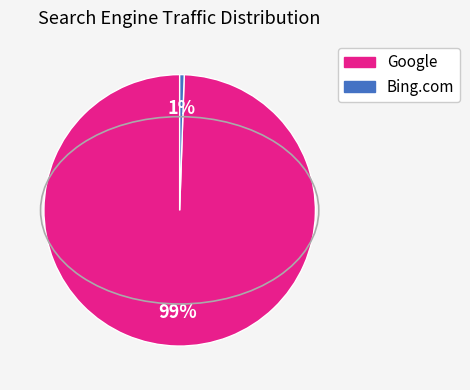

Count the number of slices in the pie.

2